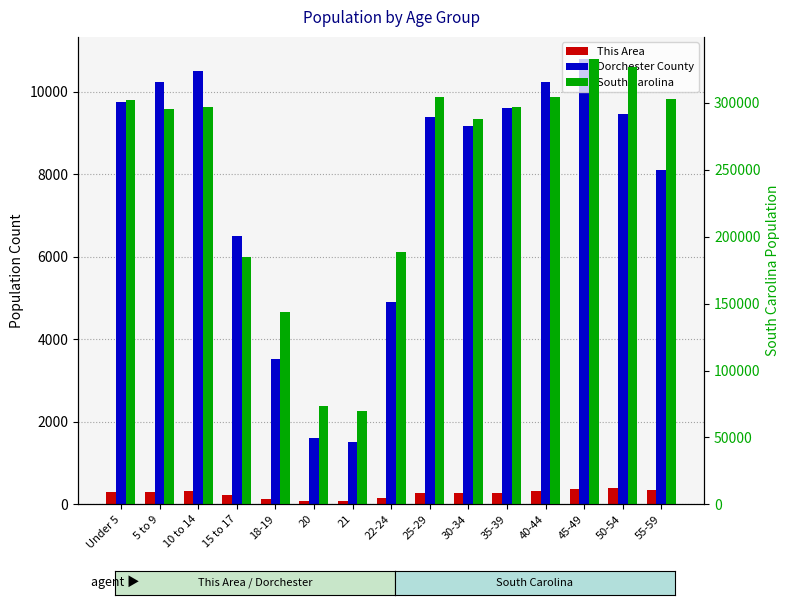

What is the value of the South Carolina bar at the 1st from the left?

302297